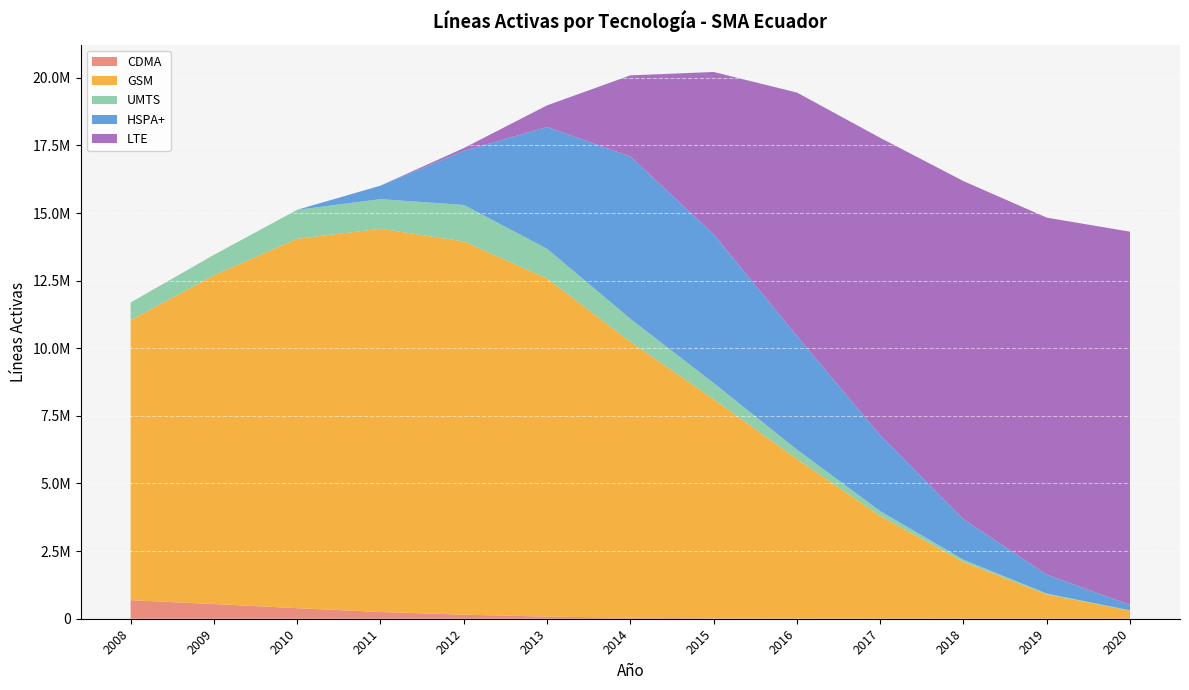

Reading left to right, extract all data points from this chart.

GSM: 10346902	12151710	13657394	14500000	13800000	12500000	10200000	8100000	5900000	3800000	2100000	900000	300000
UMTS: 656989	758577	1071603	1200000	1350000	1100000	850000	600000	350000	180000	80000	30000	10000
HSPA+: 0	0	0	500000	2000000	4500000	6000000	5500000	4200000	2800000	1500000	700000	200000
LTE: 0	0	0	0	100000	800000	3000000	6000000	9000000	11000000	12500000	13200000	13800000
CDMA: 688357	544313	389834	250000	150000	80000	40000	15000	5000	1000	200	50	10